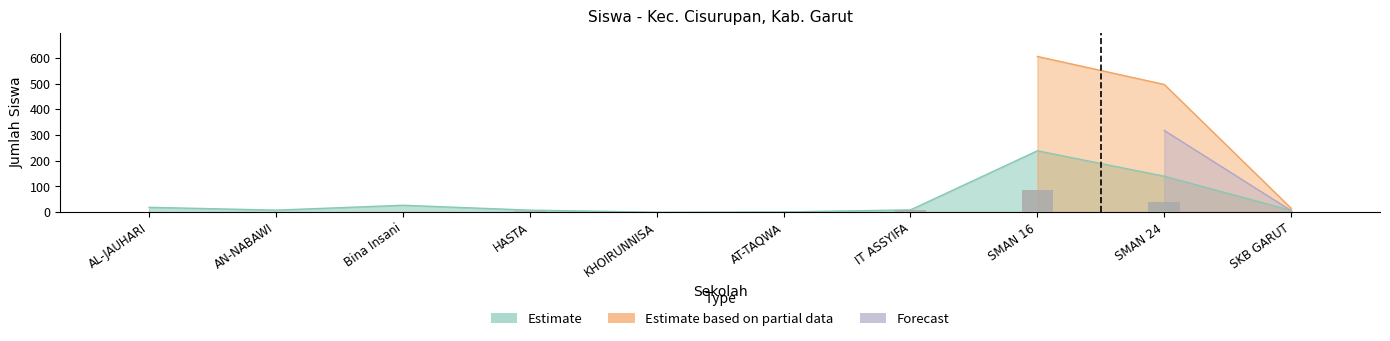

The chart shows a value of 127 at SMAN 16. True or false?

False